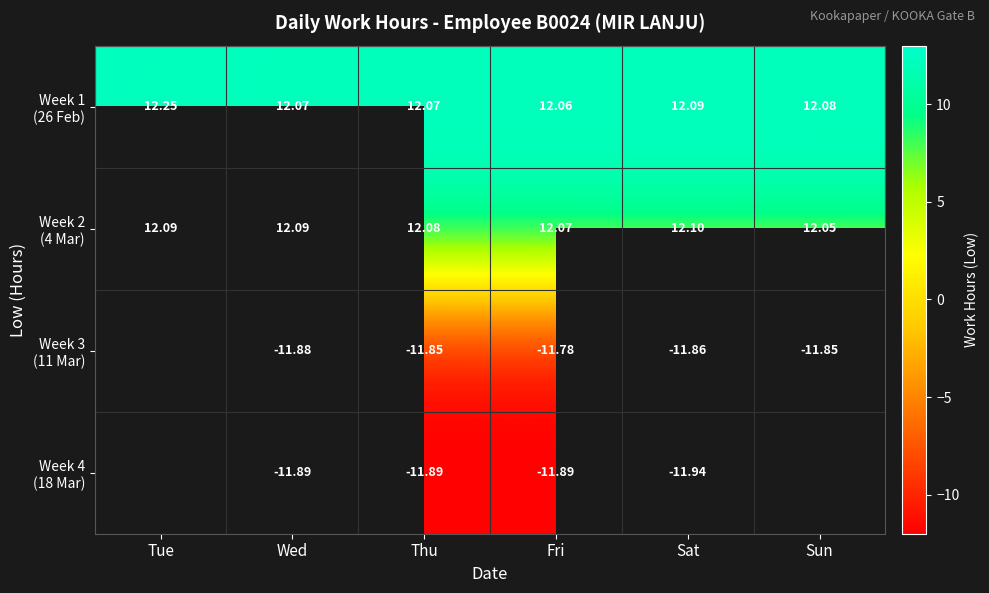

True or false: Week 4 (18 Mar) has a value of -11.9 at Sat.

True